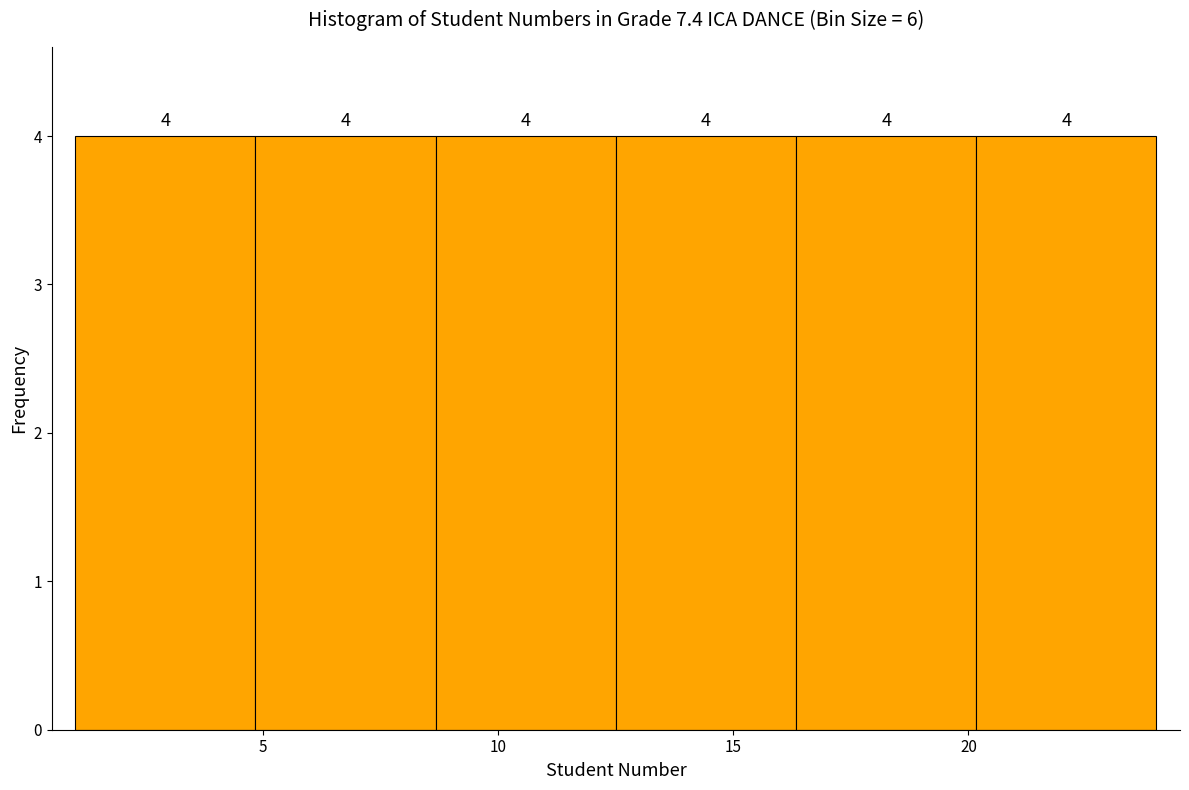

Reading left to right, transcribe this chart: for each bar, give the range it covers on the x-axis and its height. The bar edges are not printed on the chart, so give them approximately, as read against the axis.

1.0 to 5.0: 4
5.0 to 8.5: 4
8.5 to 12.5: 4
12.5 to 16.5: 4
16.5 to 20.0: 4
20.0 to 24.0: 4